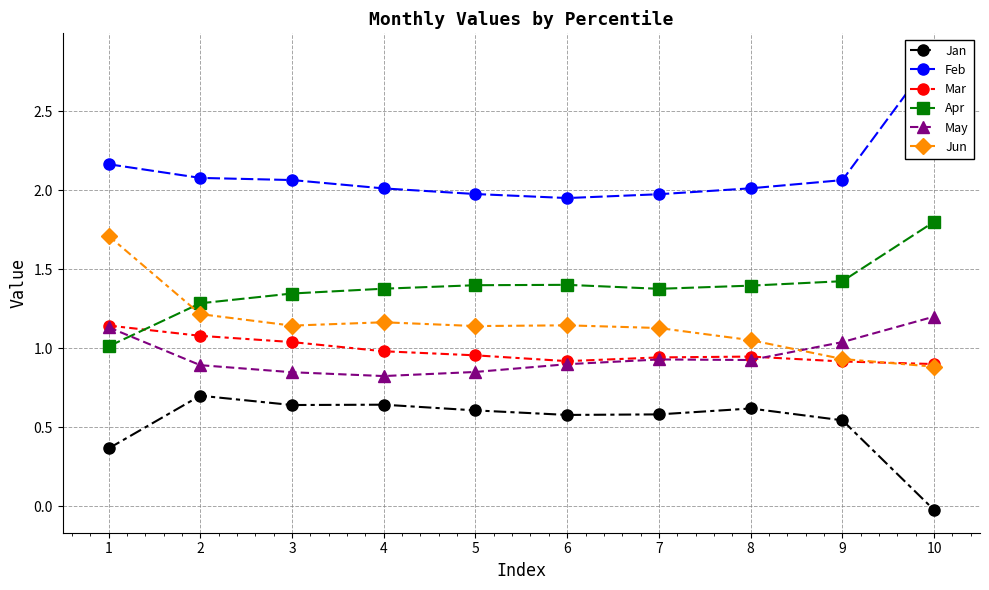

How many interior local valleys does the Jun series have?

2